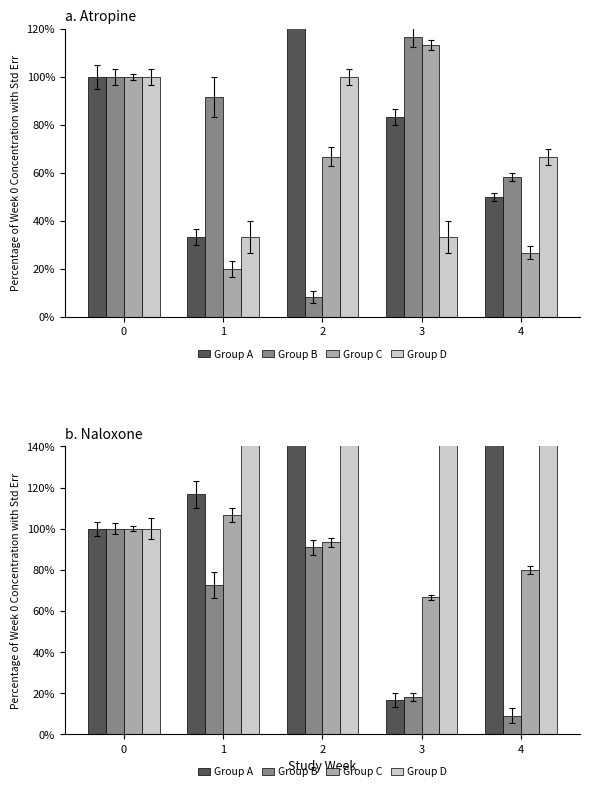

List the series in order of their peak value, lowest first.

Group B, Group C, Group A, Group D